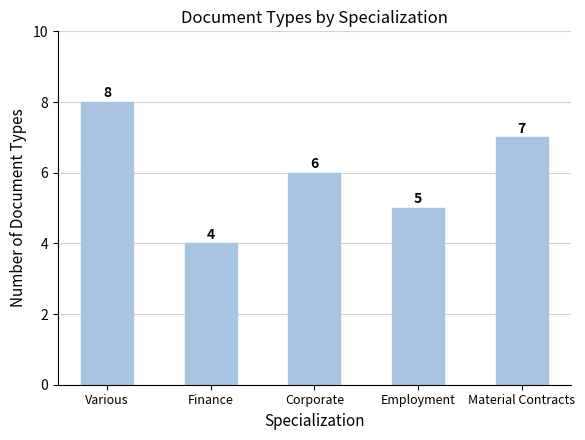

What is the smallest value displayed?

4